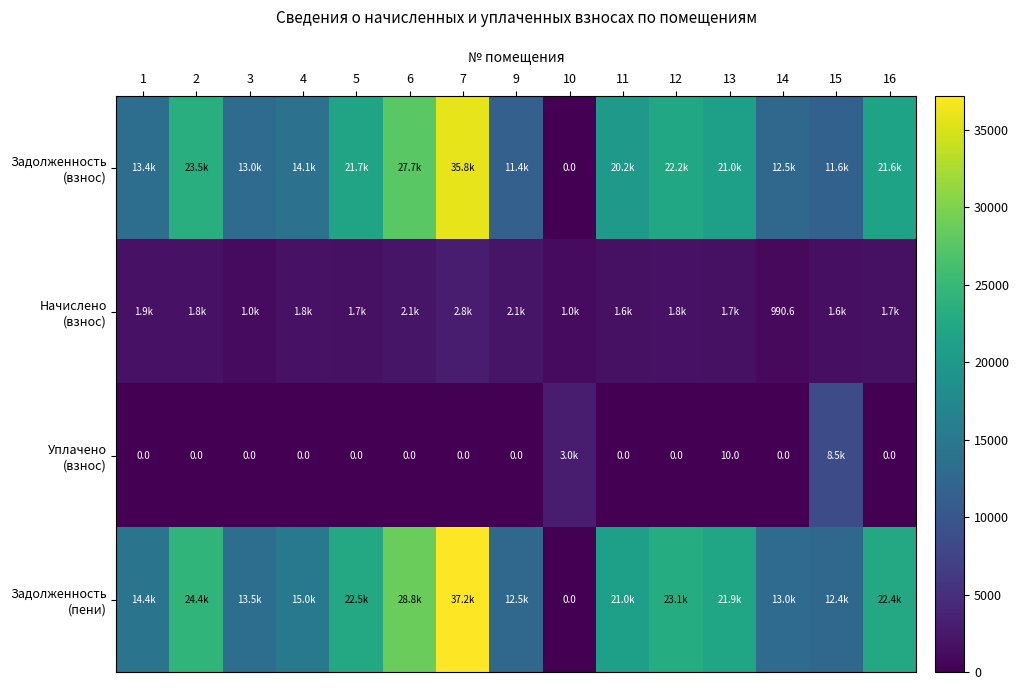

What is the highest value of the Задолженность (взнос) series?

35797.7